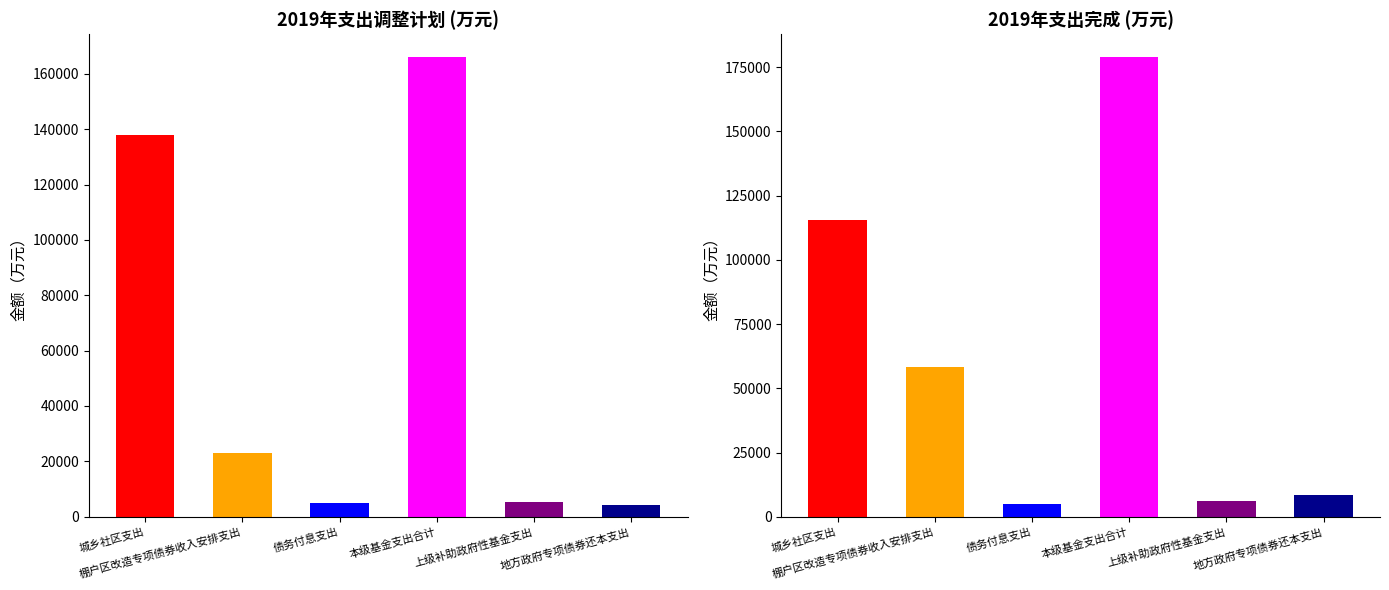

What is the maximum value for 2019年调整计划?

166008